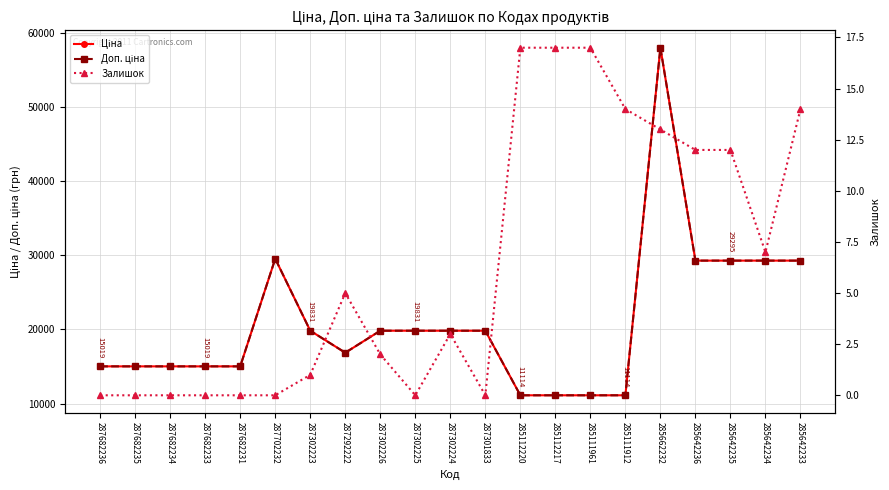

Which series has the widest spread of values?

Ціна